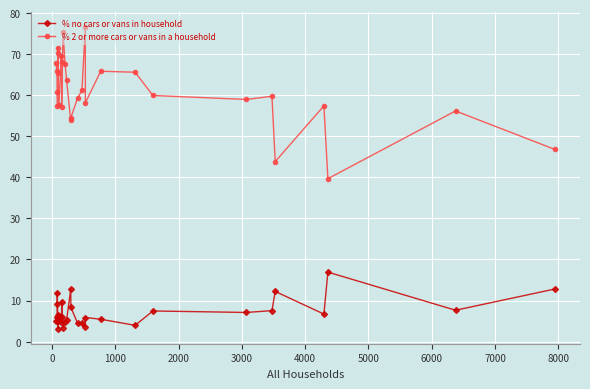

Which series has the largest range (max minus min)?

% 2 or more cars or vans in a household